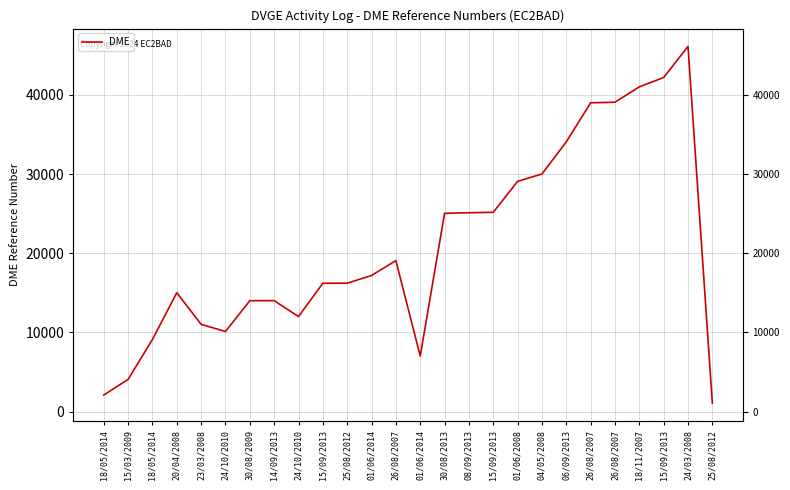

At which category does the data reach its first local peak?

20/04/2008